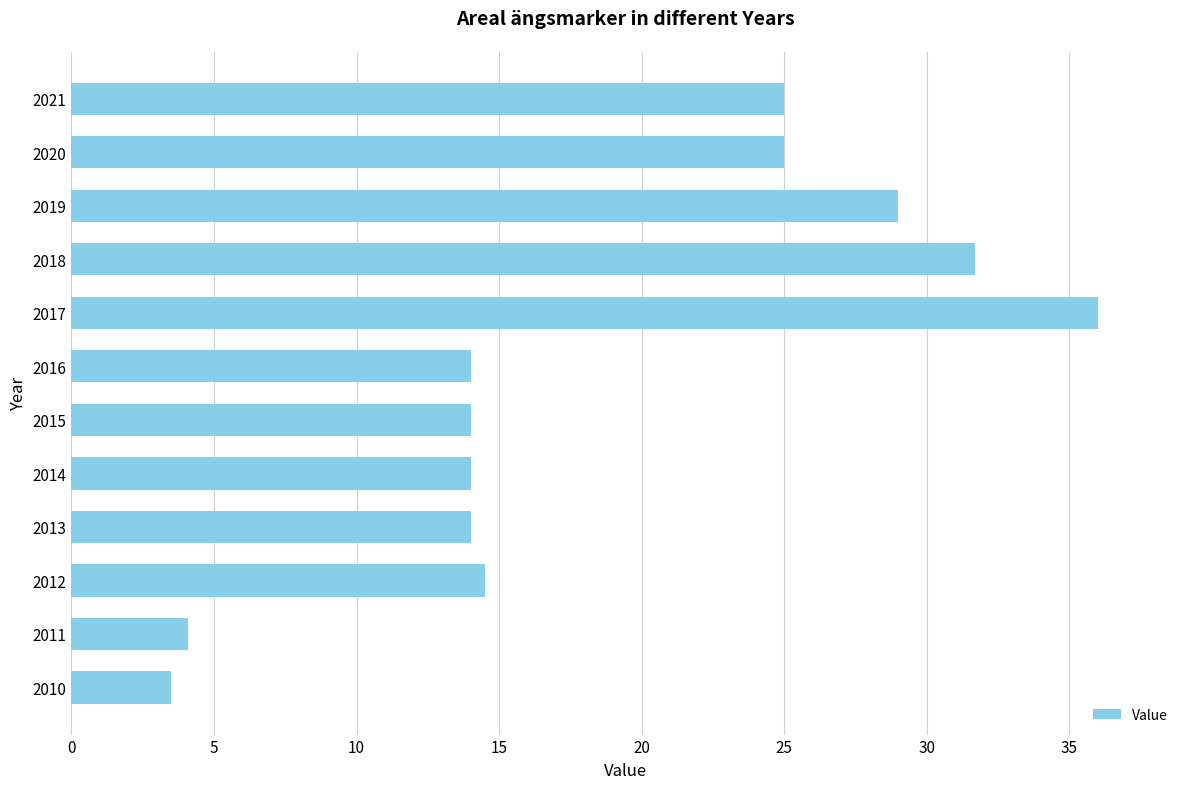

What value does the data have at 2016?

14.0